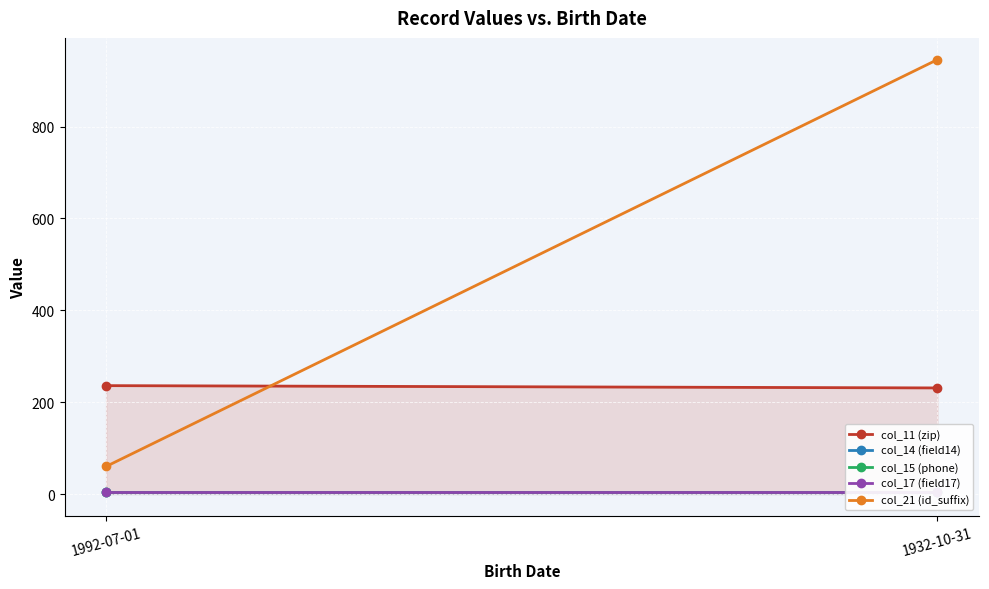

How many distinct data groups are displayed?

5